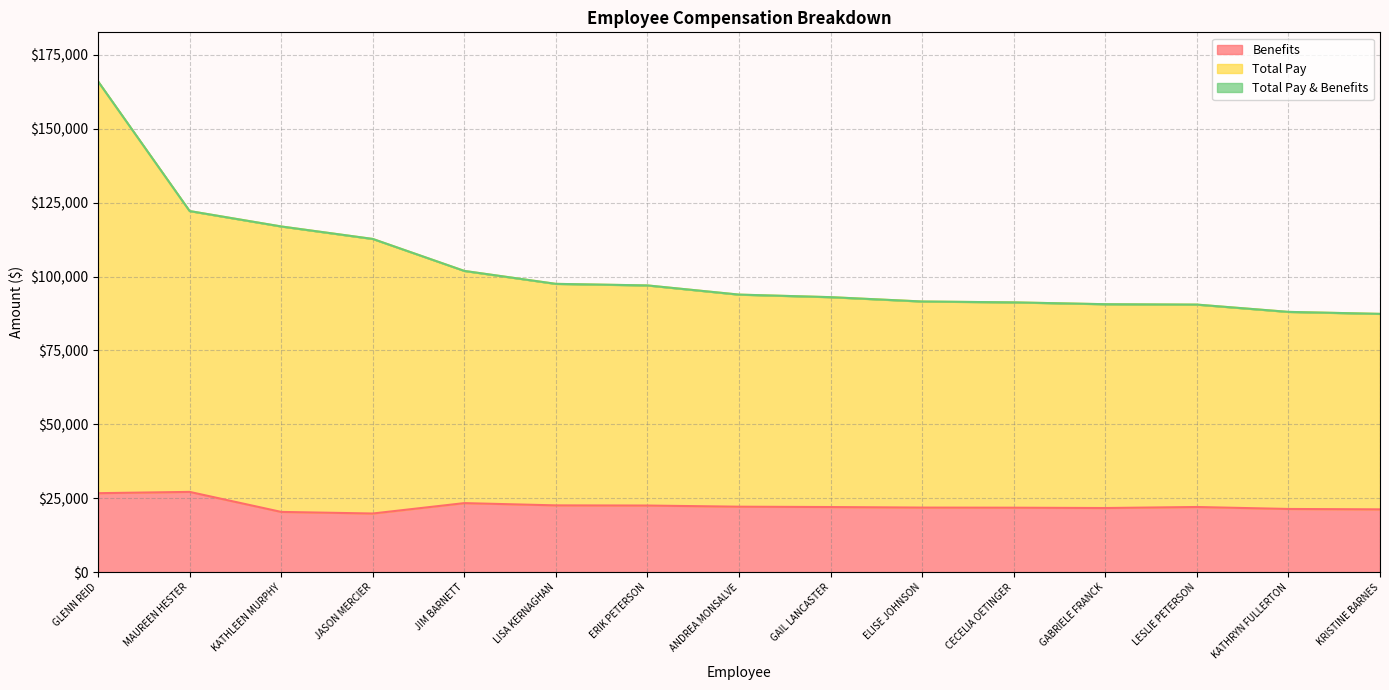

True or false: Total Pay & Benefits and Total Pay cross at least once.

False